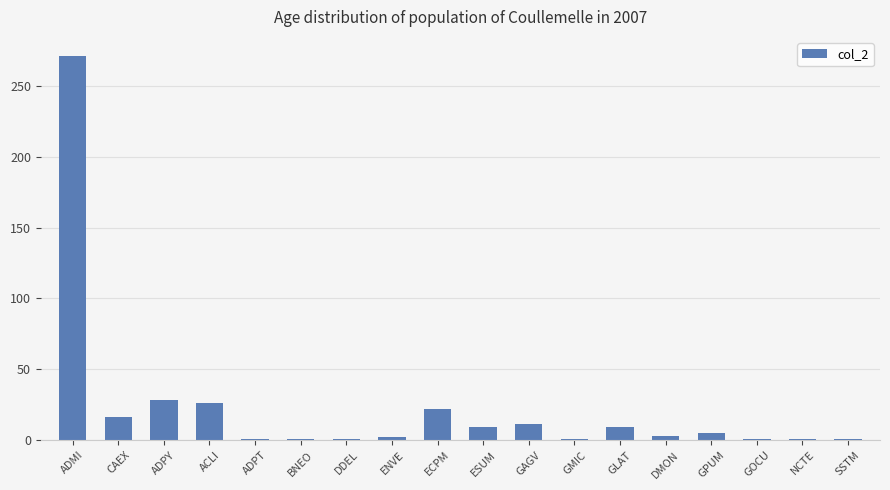

Does the chart contain stacked bars?

No